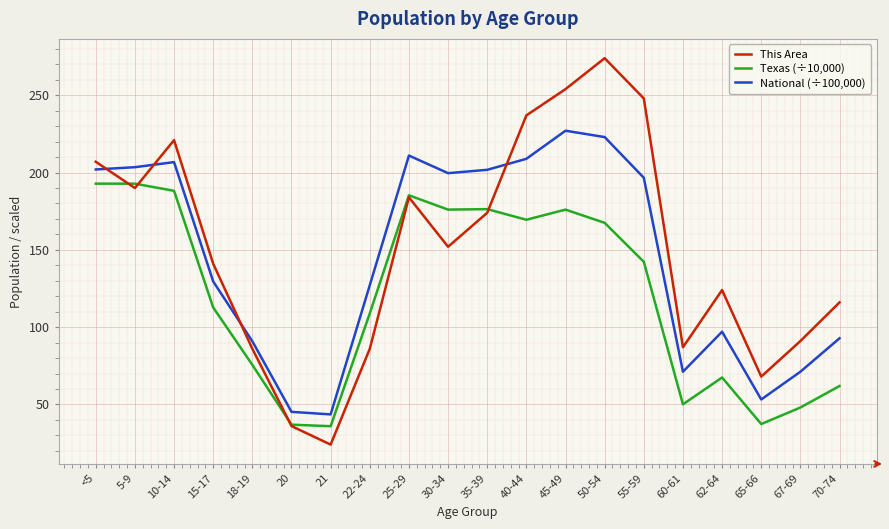

At which label is National (÷100,000) closest to 135?

15-17